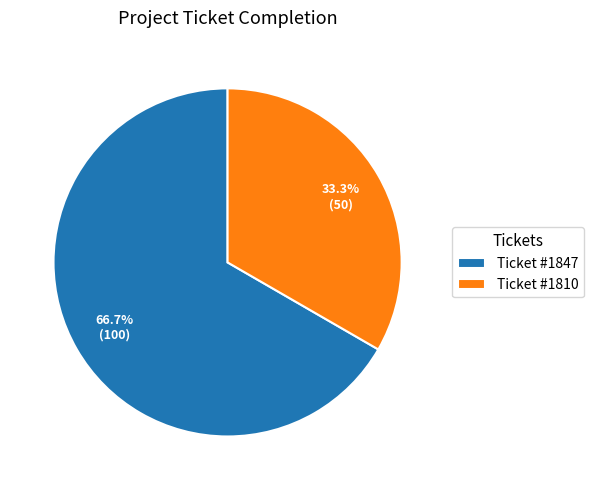

Between Ticket #1847 and Ticket #1810, which is larger?

Ticket #1847